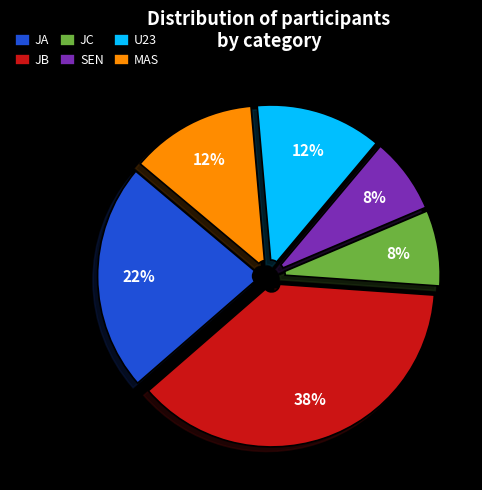

Is there any slice that represents more than half of the pie?

No